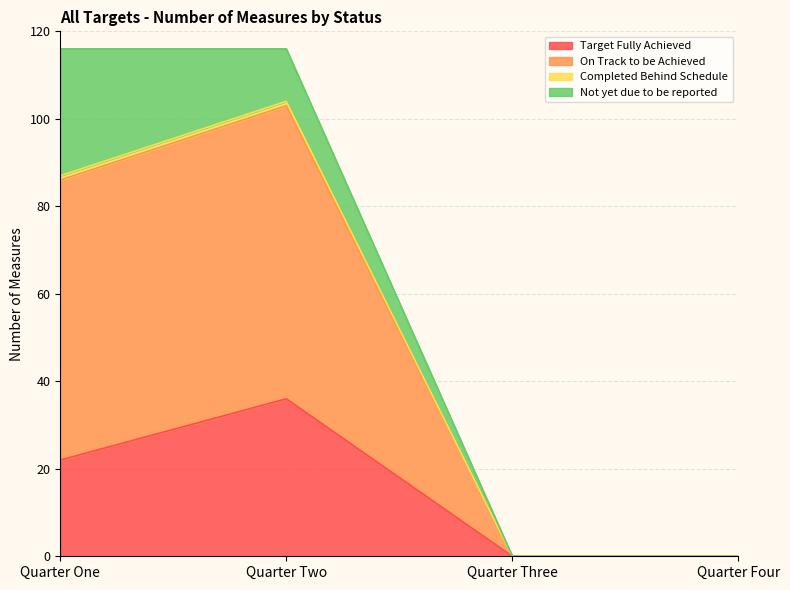

The value of On Track to be Achieved at Quarter Four is 73. True or false?

False